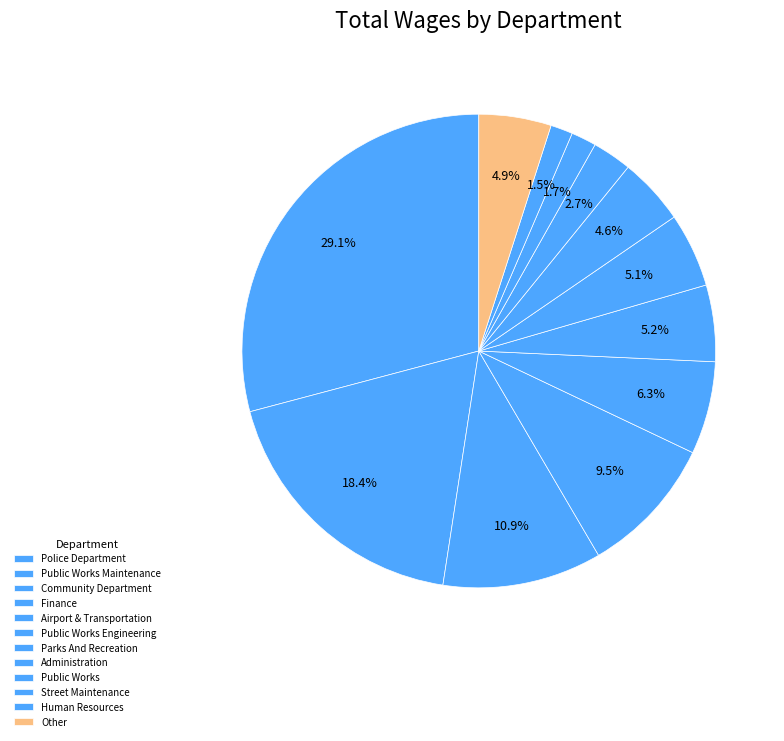

How many slices are in this pie chart?

12